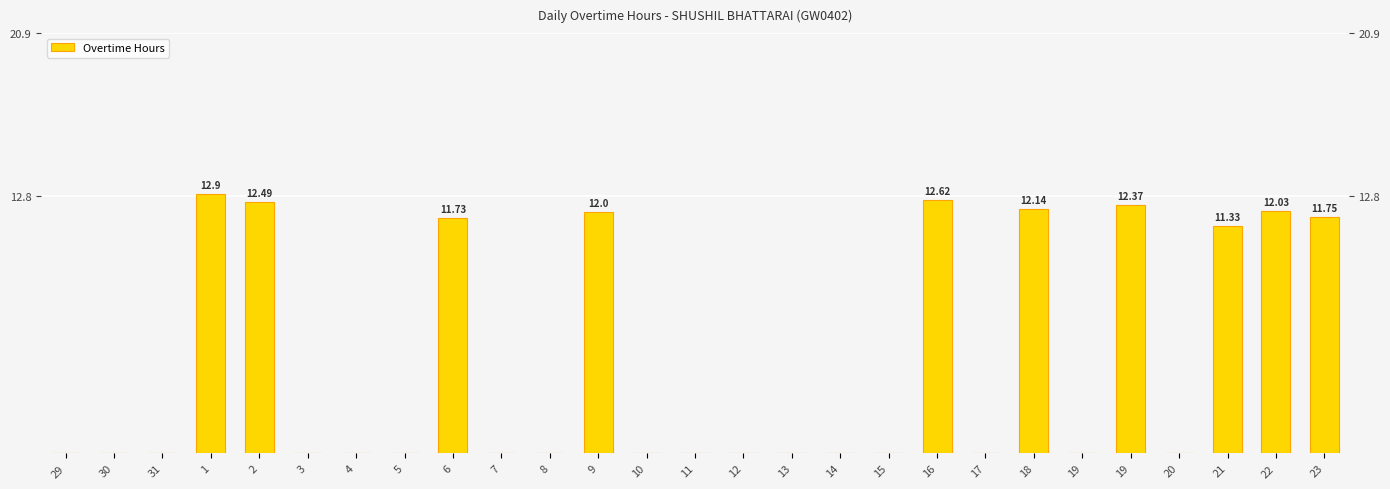

Rank the categories by value from lowest to highest.

29, 30, 31, 3, 4, 5, 7, 8, 10, 11, 12, 13, 14, 15, 17, 19, 20, 21, 6, 23, 9, 22, 18, 19, 2, 16, 1